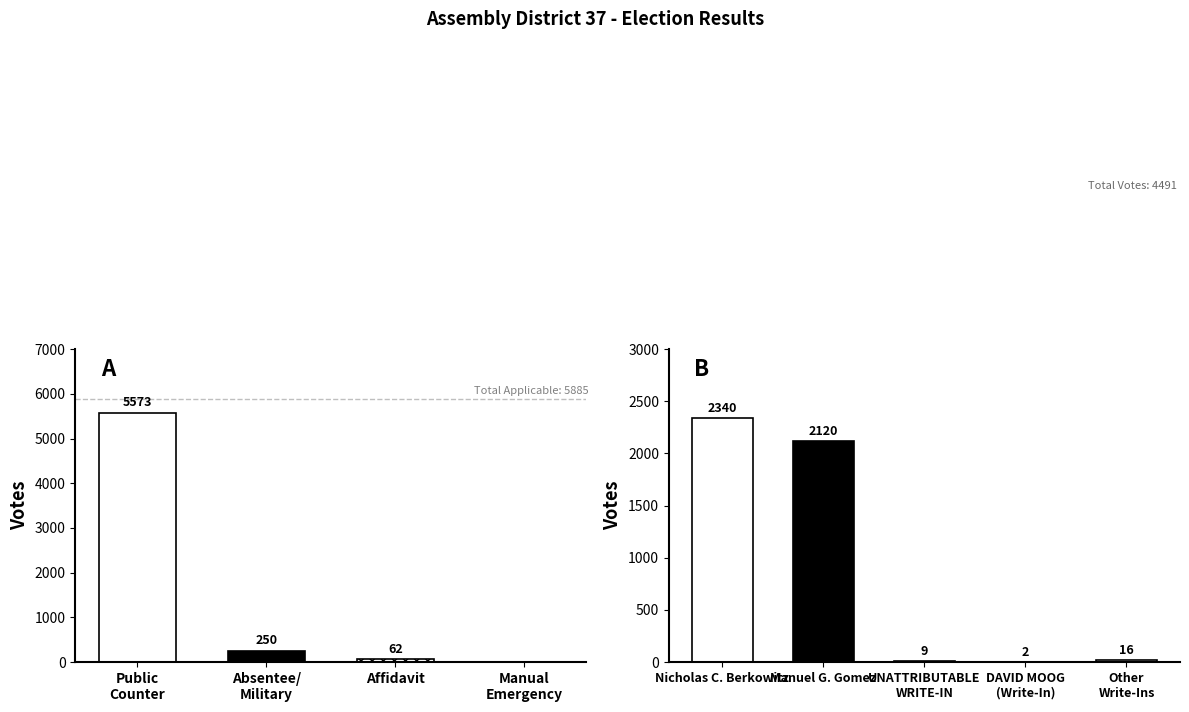

Is it true that Total Votes equals 4491 at 2?

True